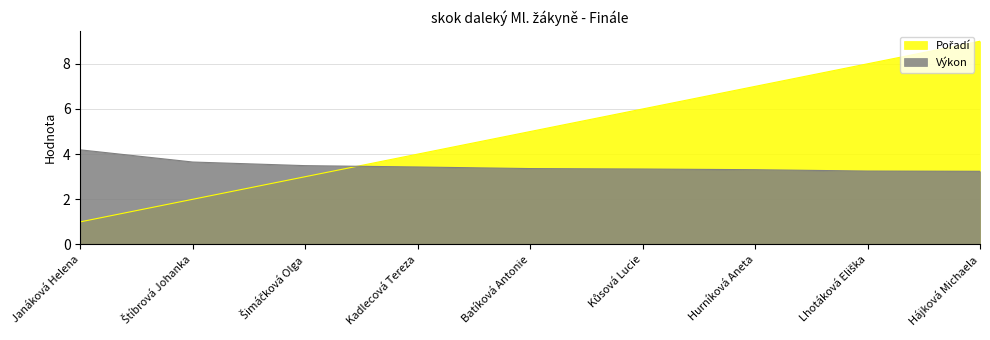

Reading left to right, transcribe all the data shown in this chart.

Pořadí: 1.0	2.0	3.0	4.0	5.0	6.0	7.0	8.0	9.0
Výkon: 4.2	3.6	3.5	3.4	3.4	3.3	3.3	3.2	3.2